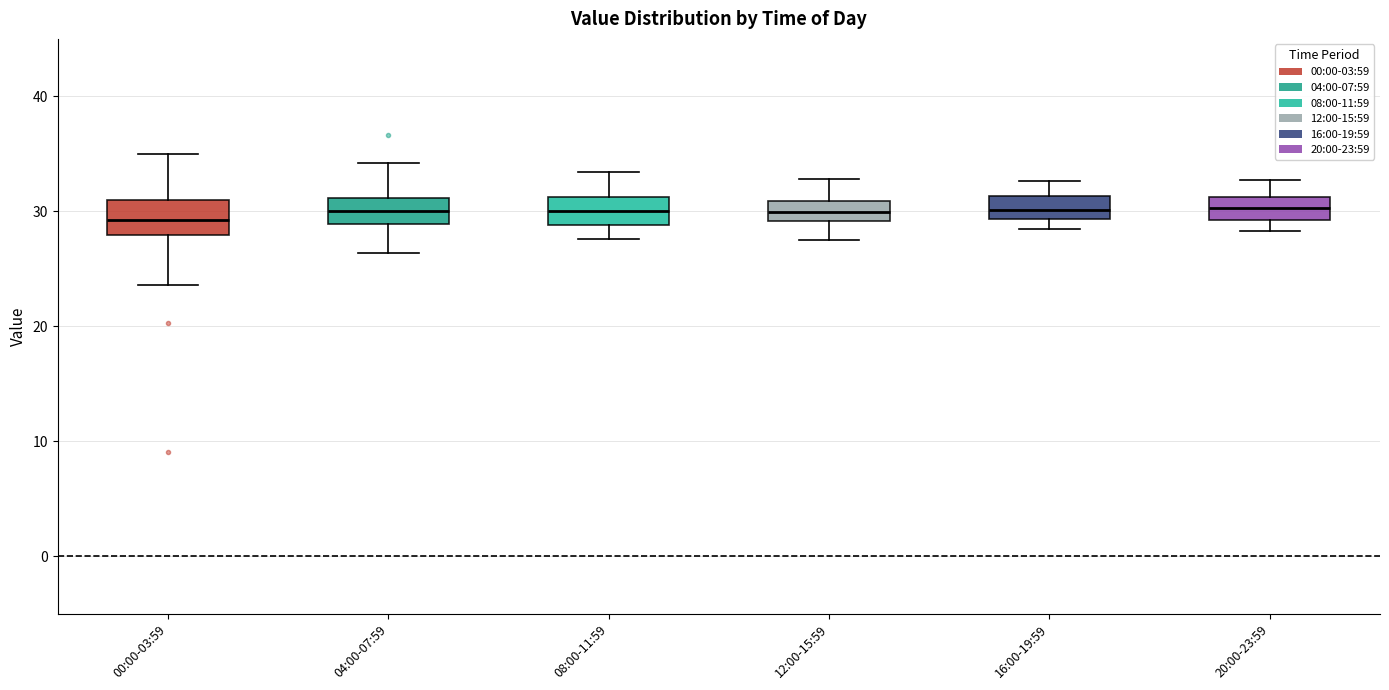

Where is the upper edge of the box for 08:00-11:59 on the y-axis? The values are not printed on the chart, so give them approximately, as read against the axis.

31